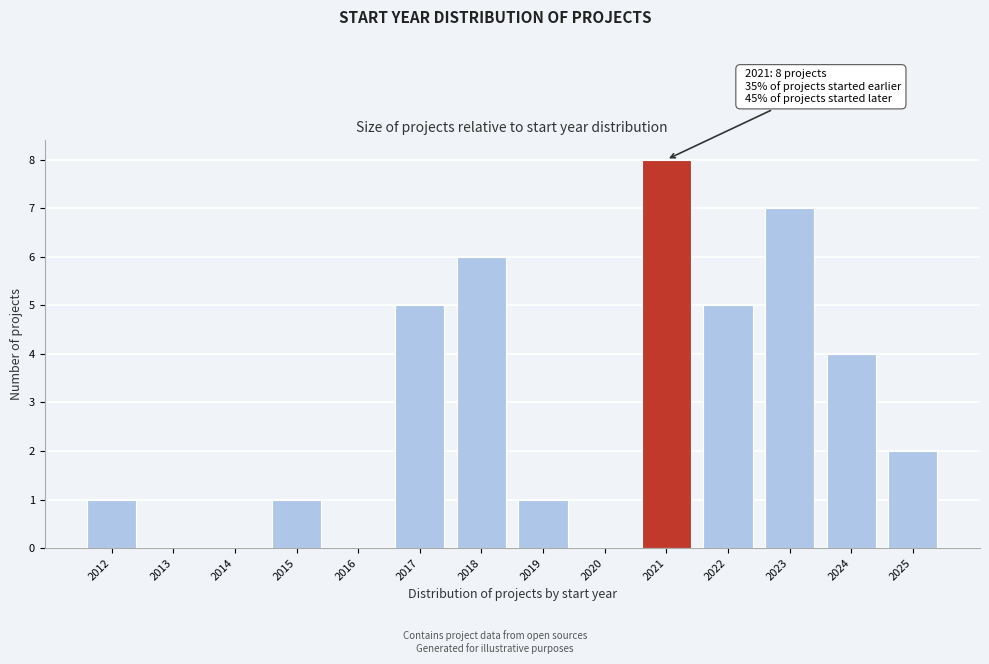

Reading left to right, transcribe all the data shown in this chart.

2012=1	2013=0	2014=0	2015=1	2016=0	2017=5	2018=6	2019=1	2020=0	2021=8	2022=5	2023=7	2024=4	2025=2